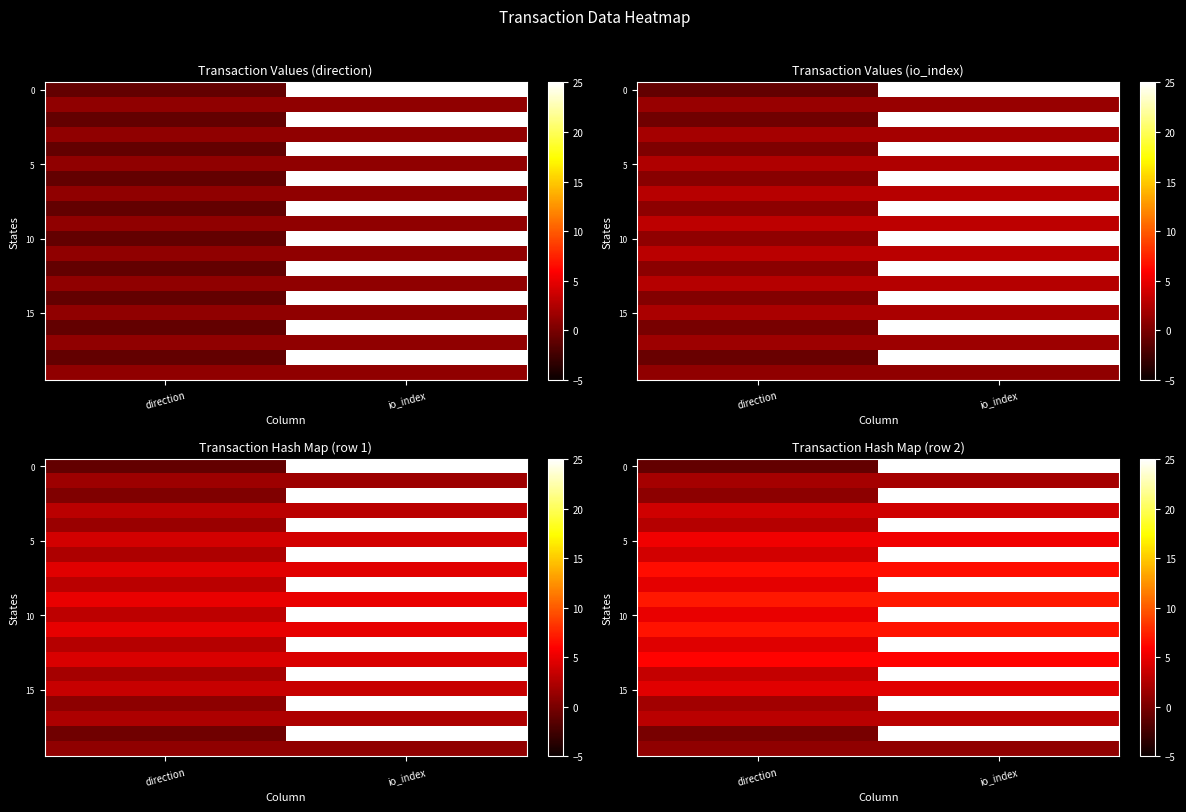

Which has a higher value, direction or io_index?

io_index